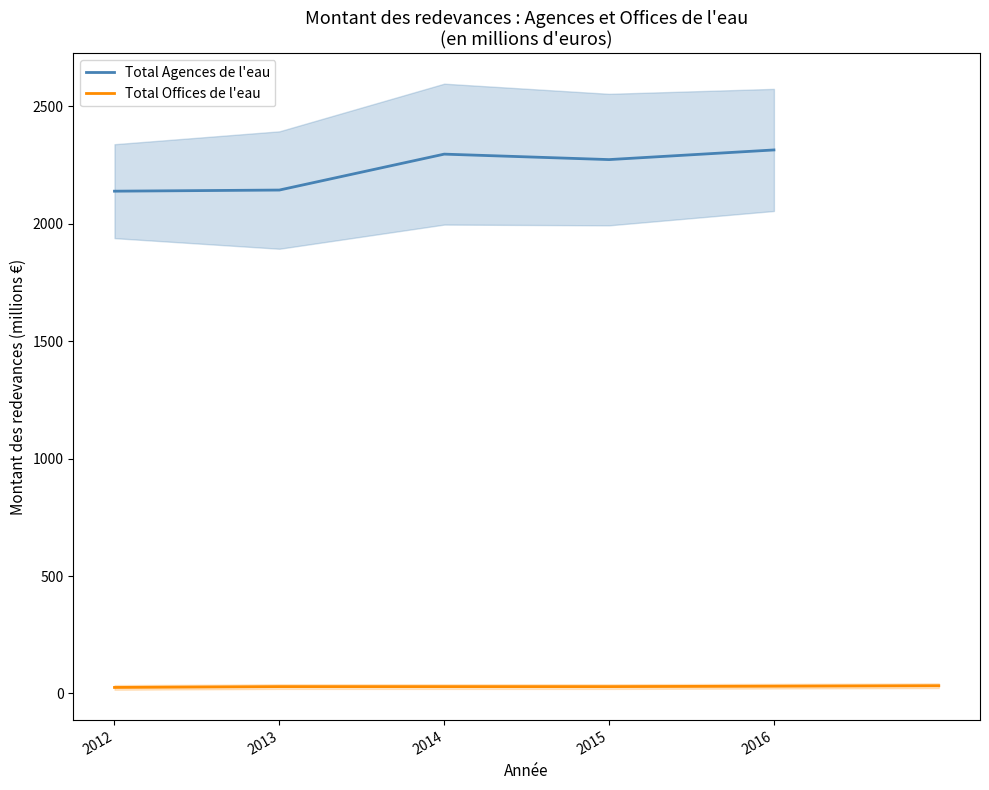

What is the difference between the second highest and minimum values in the Total Agences de l'eau series?

157.8